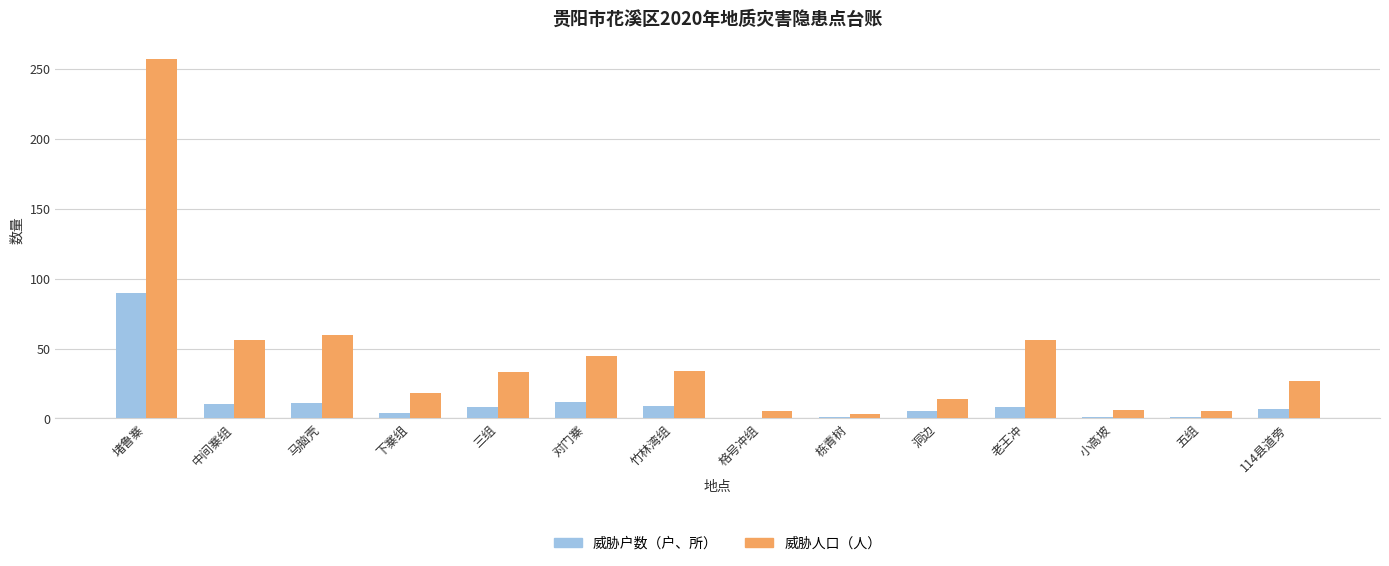

Which series has the largest total across all categories?

威胁人口（人）